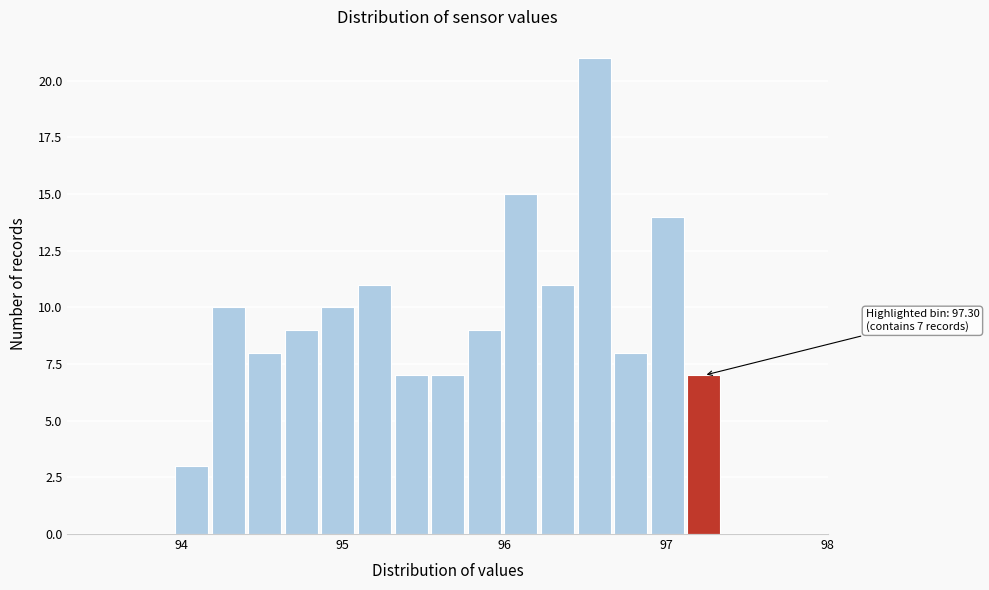

Around what value on the x-axis is the tallest bar? Give the approximate position of its centre, as read against the axis.

96.6